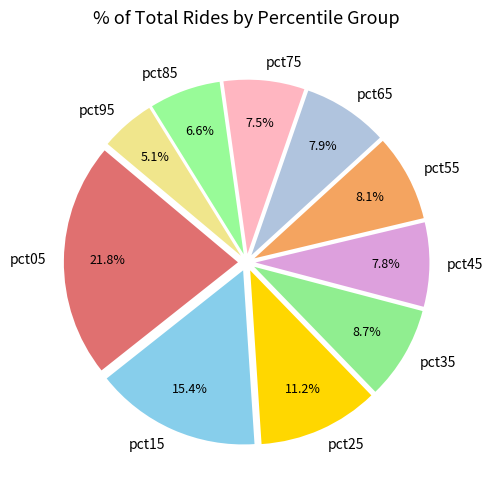

Does pct75 represent more than half of the total?

No